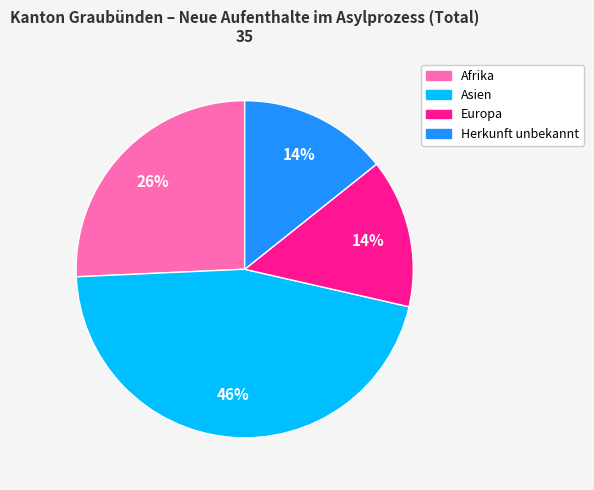

To the nearest percent, what is the average slice percentage?

25%